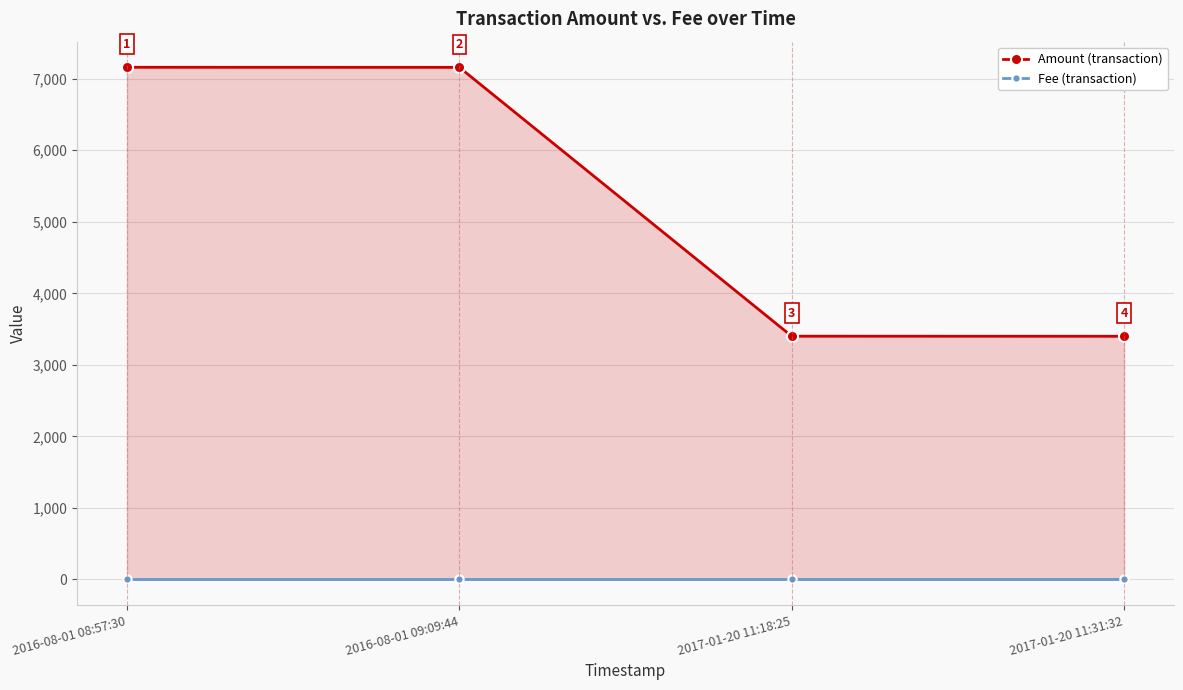

The value of Amount (transaction) at 2017-01-20 11:18:25 is 5208. True or false?

False